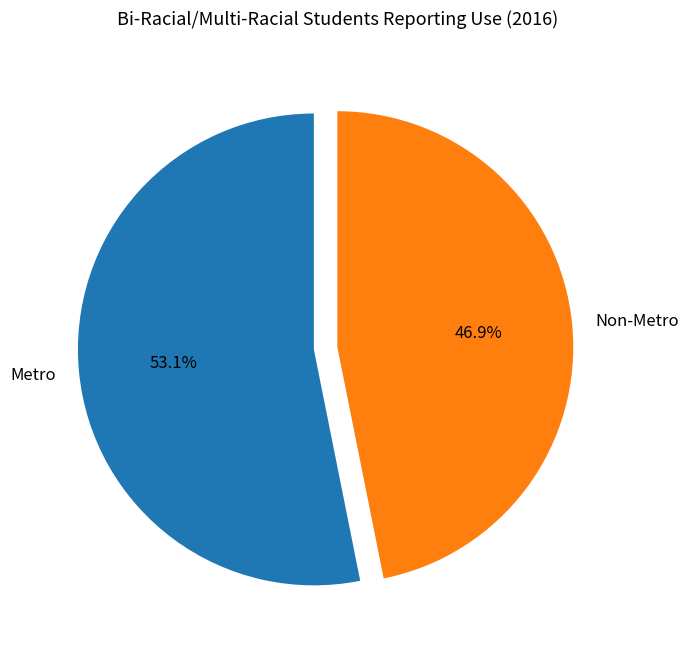

True or false: Non-Metro accounts for 47% of the total.

True